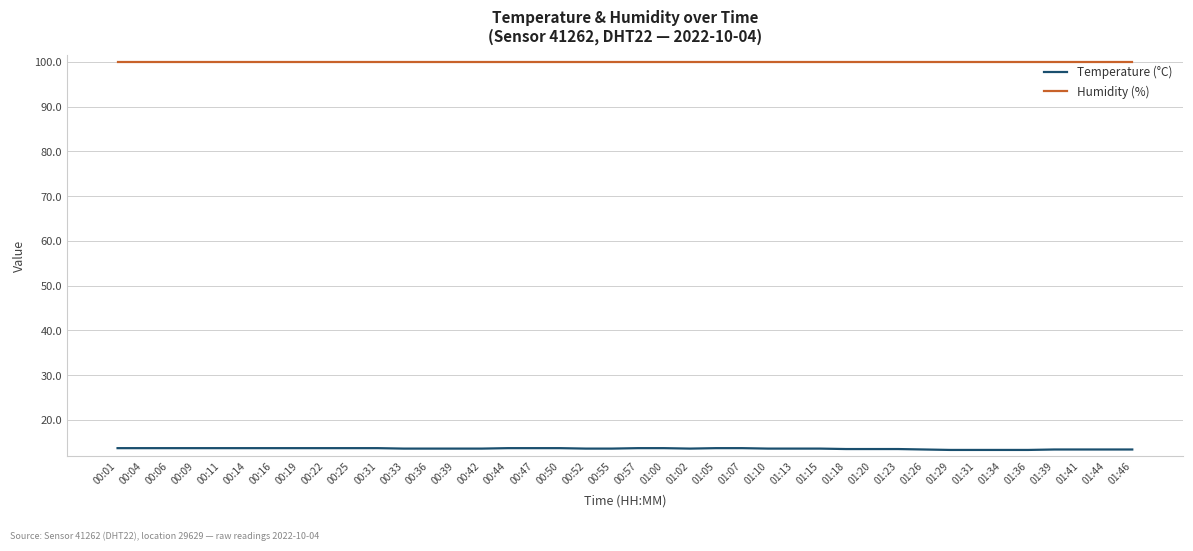

At 00:16, list the series in order from largest to smallest.

Humidity (%), Temperature (°C)